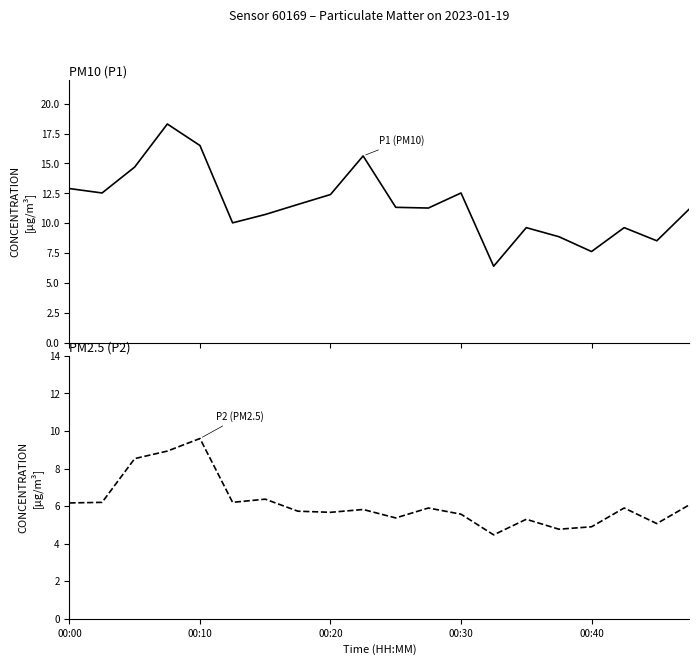

Rank the series by their maximum value, from highest to lowest.

P1, P2